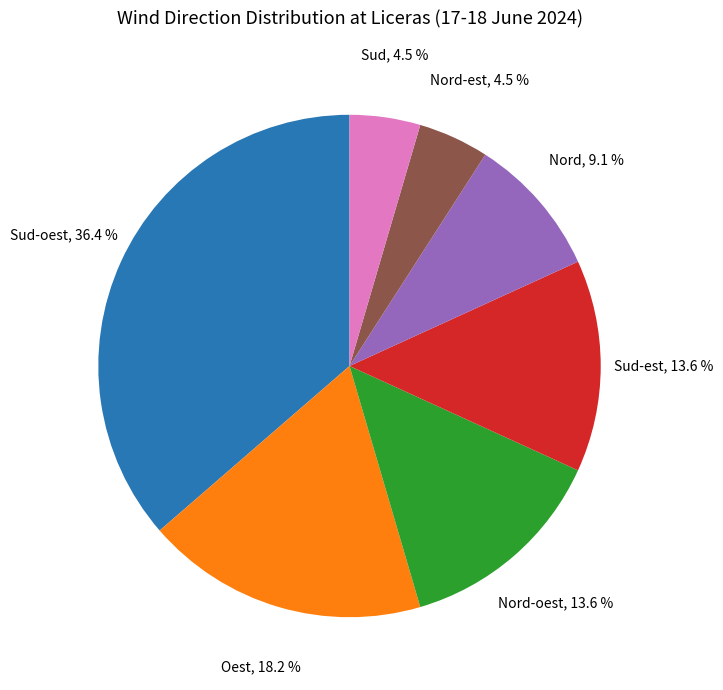

What is the largest slice in the pie chart?

Sud-oest